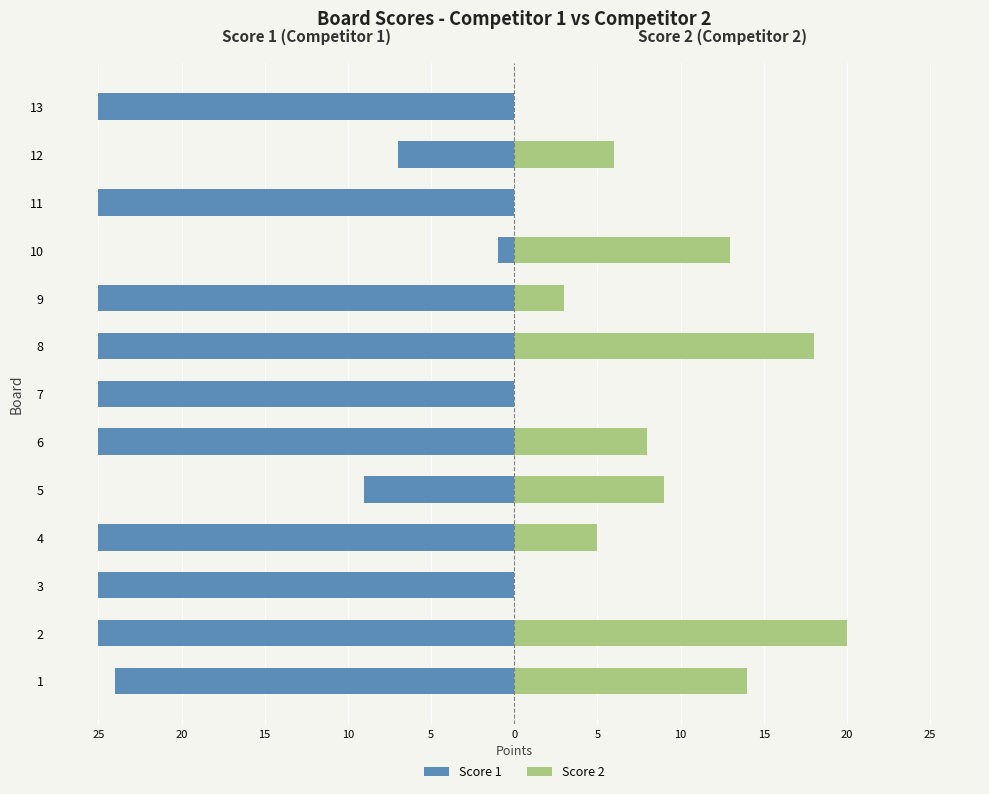

What is the difference between the maximum and second lowest values in the Score 2 series?

20